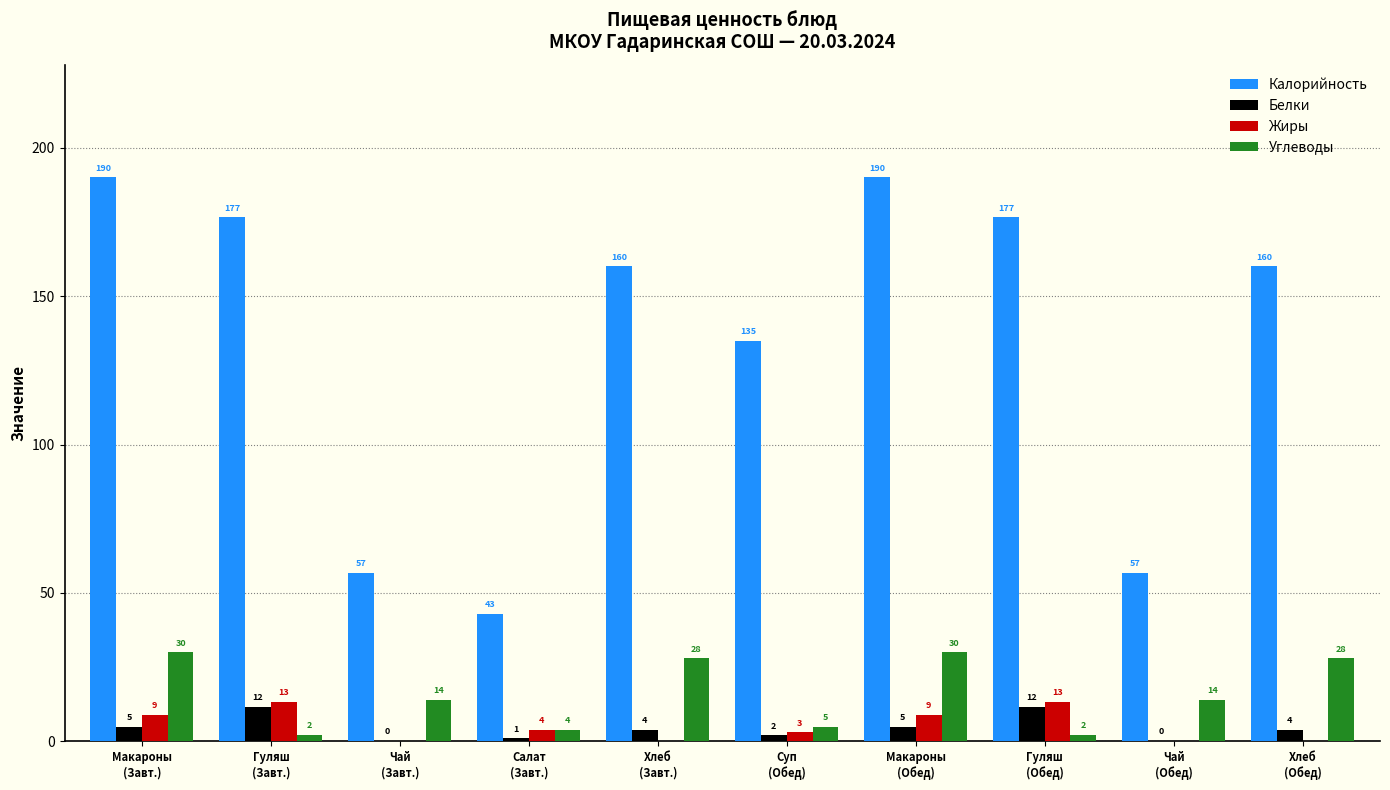

Which series has the widest spread of values?

Калорийность